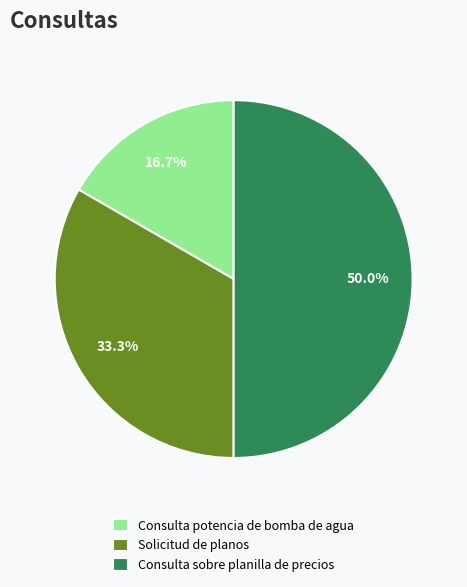

Which category has the smallest portion of the pie?

Consulta potencia de bomba de agua